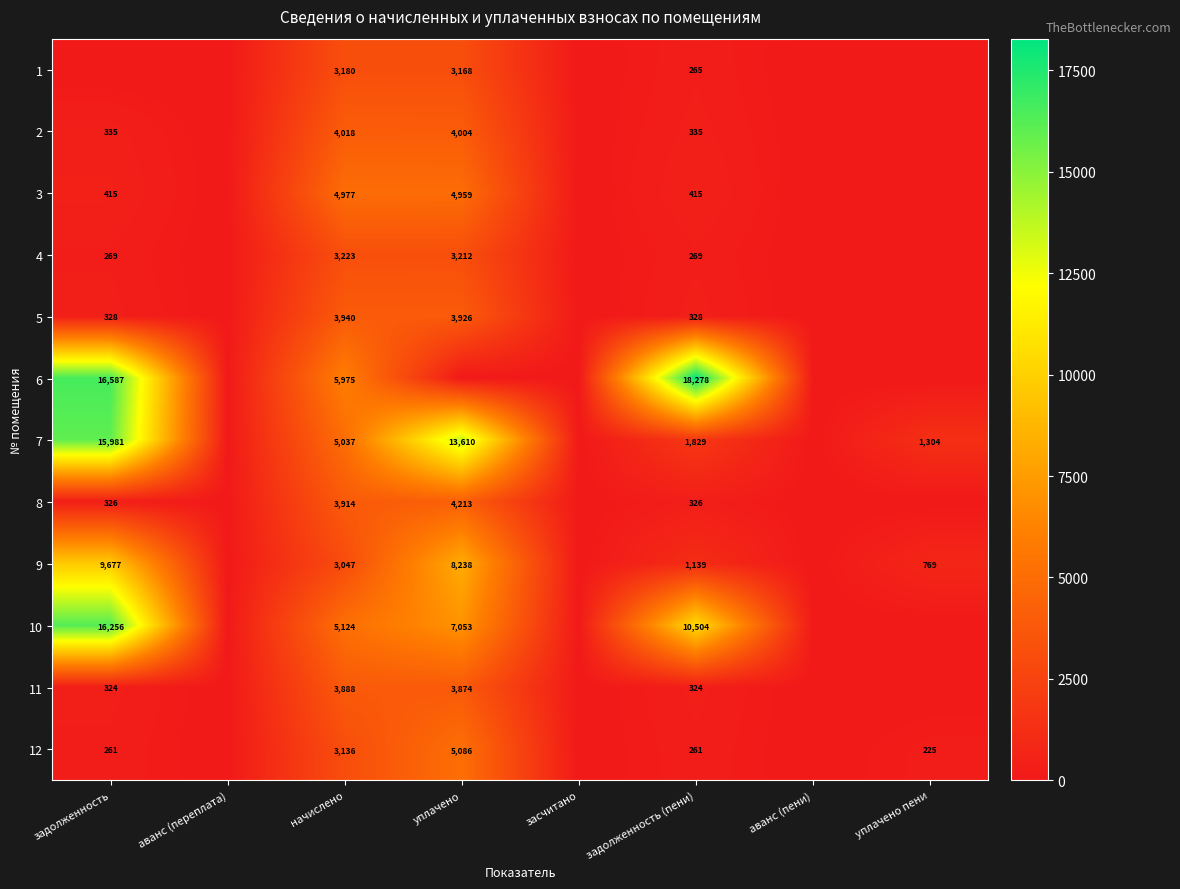

What is the spread (max minus min) of values at начислено?

2928